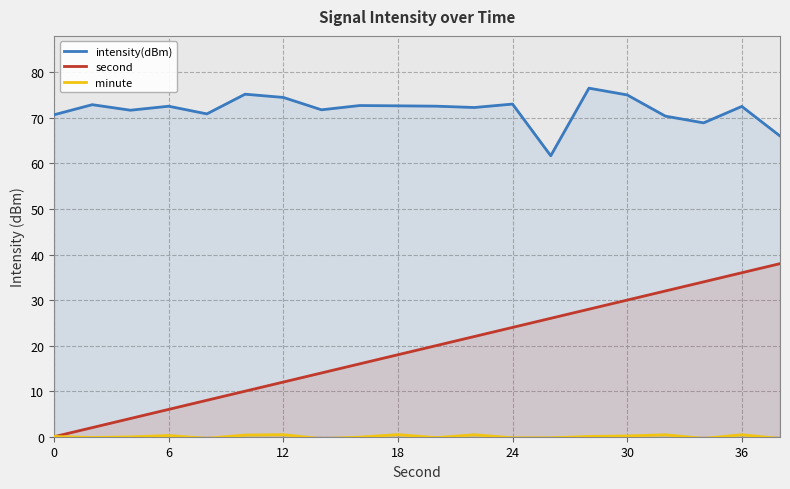

Rank the series by their average value, from highest to lowest.

intensity(dBm), second, minute